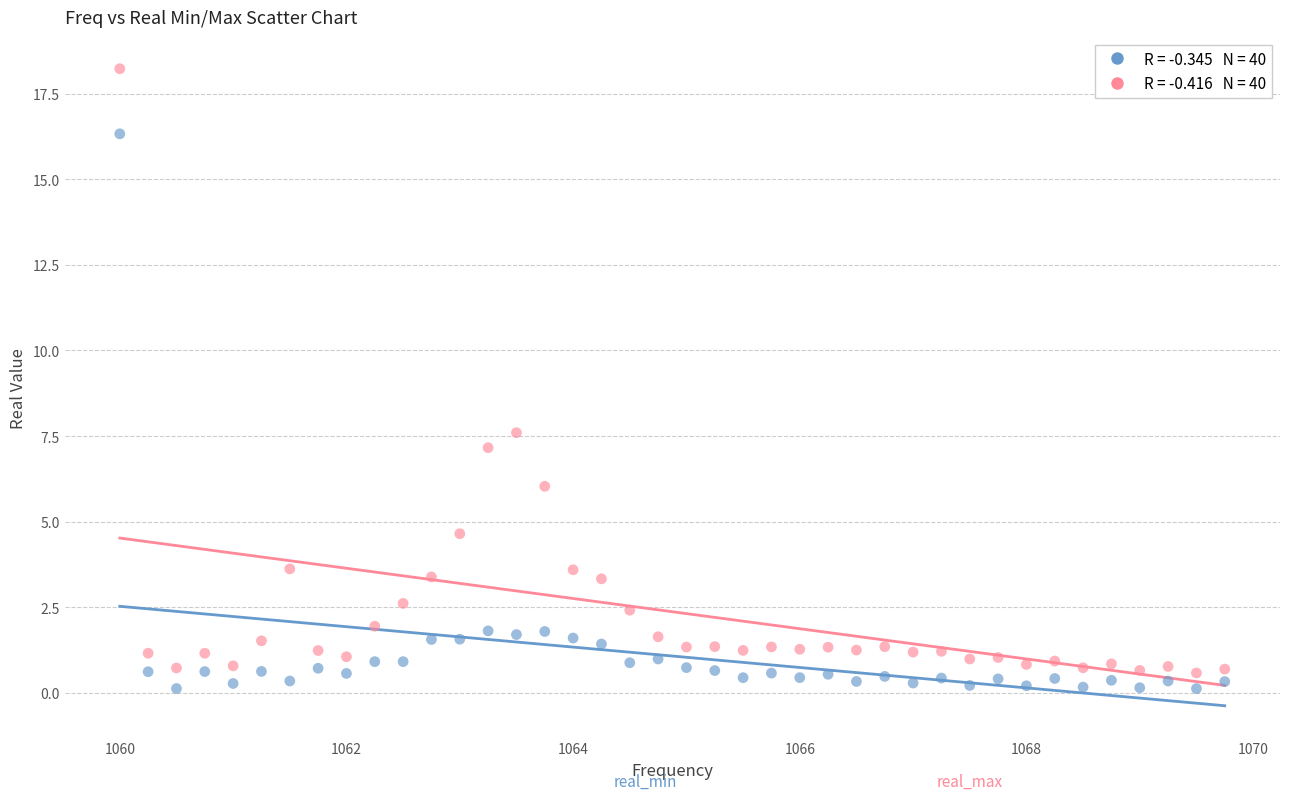

Across all series, what Y value is closest to 9?

7.6